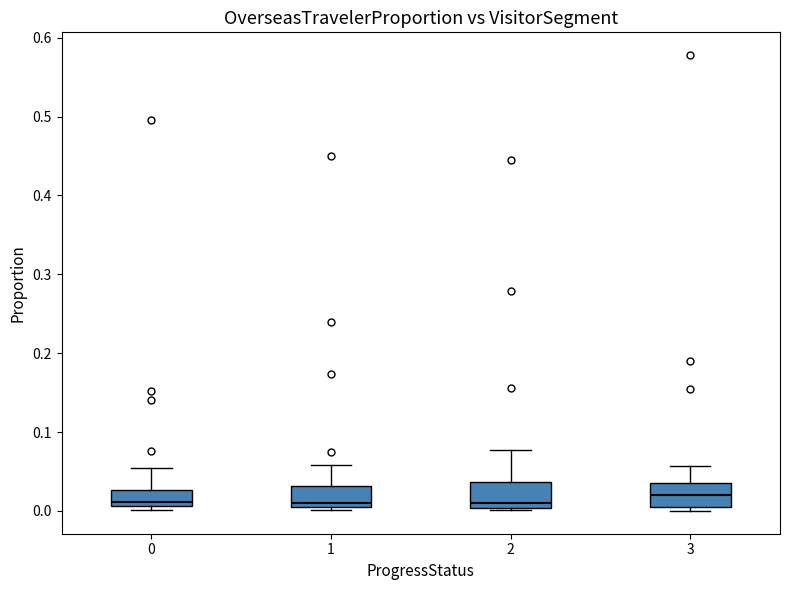

Reading left to right, transcribe this box plot: for each box, give where its median line is, the range the box spans, and where its two whiskers end, as read against the y-axis. The values are not printed on the chart, so give them approximately, as read against the axis.

0: median 0.01 (just above the box's lower edge), box 0.01 to 0.03, whiskers 0.00 to 0.05
1: median 0.01 (just above the box's lower edge), box 0.01 to 0.03, whiskers 0.00 to 0.06
2: median 0.01, box 0.00 to 0.04, whiskers 0.00 to 0.08
3: median 0.02, box 0.01 to 0.04, whiskers 0.00 to 0.06